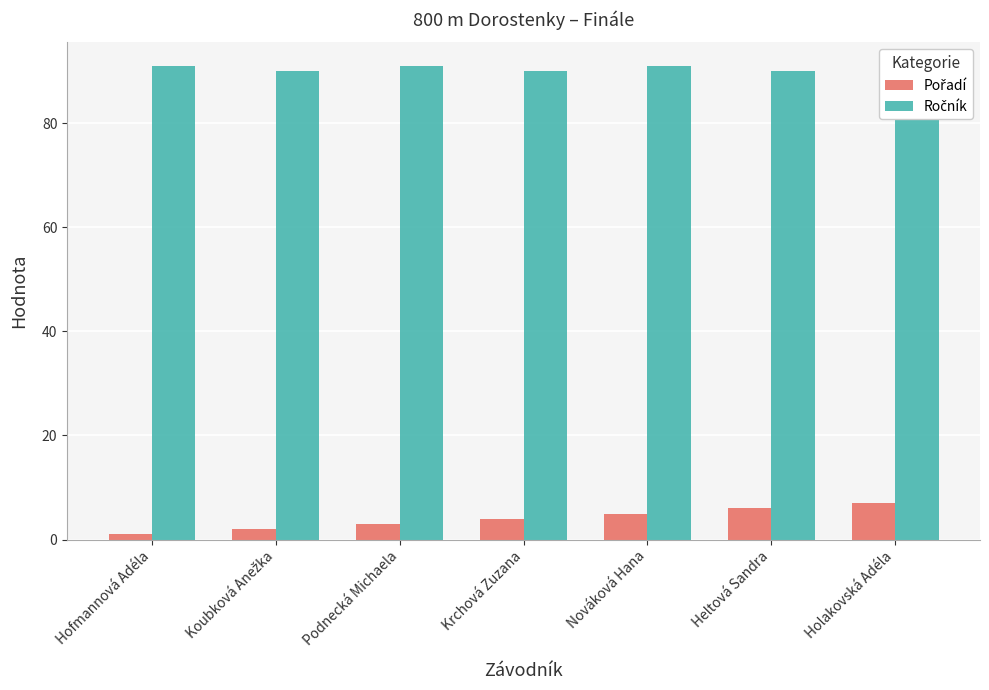

Rank the series at Heltová Sandra from lowest to highest value.

Pořadí, Ročník